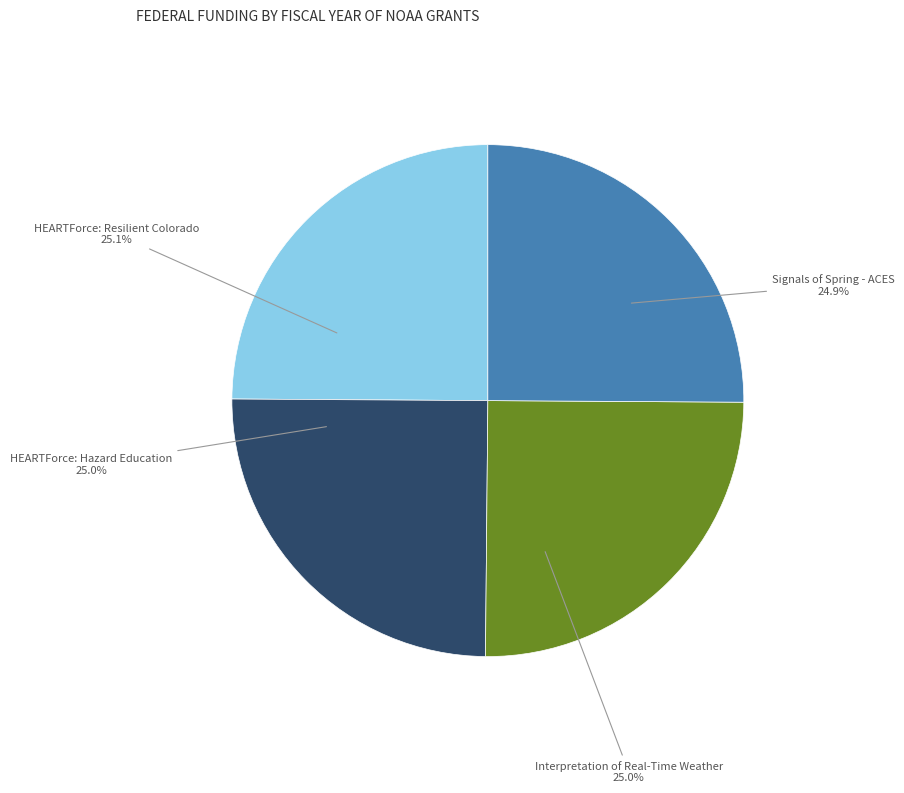

Does any single category account for the majority?

No